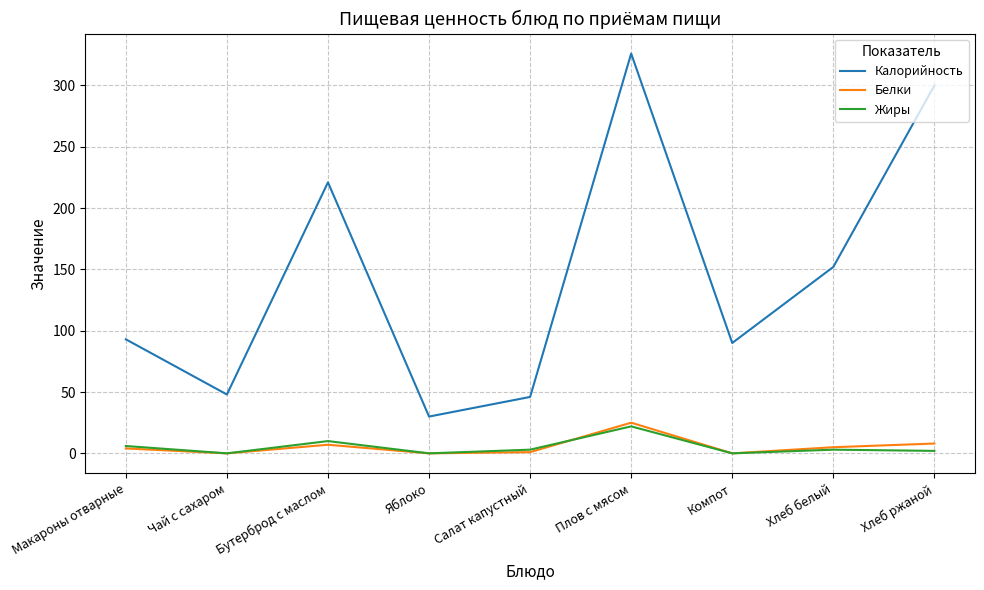

Is it true that Калорийность equals 65 at Салат капустный?

False